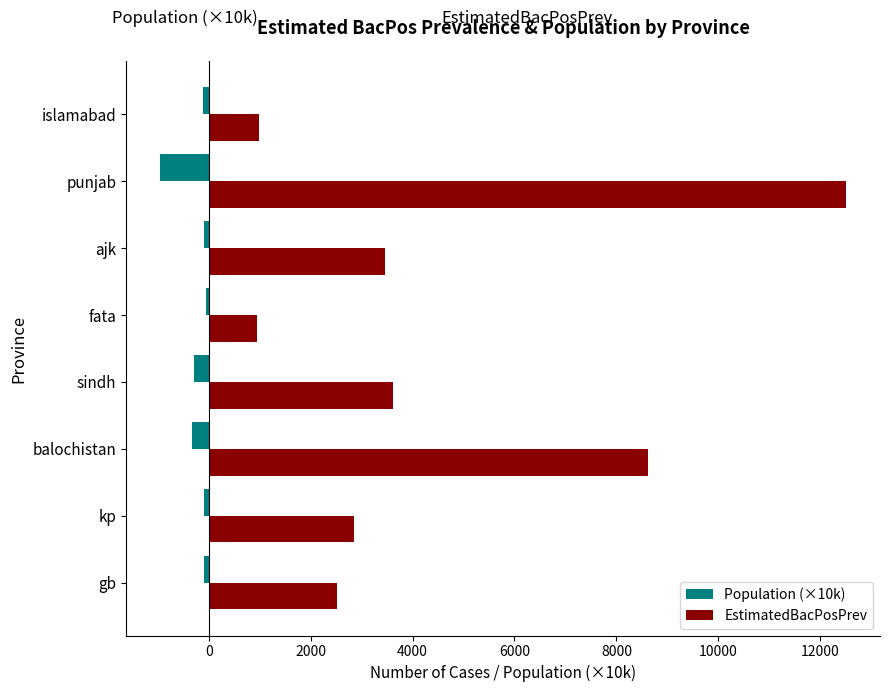

The EstimatedBacPosPrev series shows 3462.3 at ajk. True or false?

True